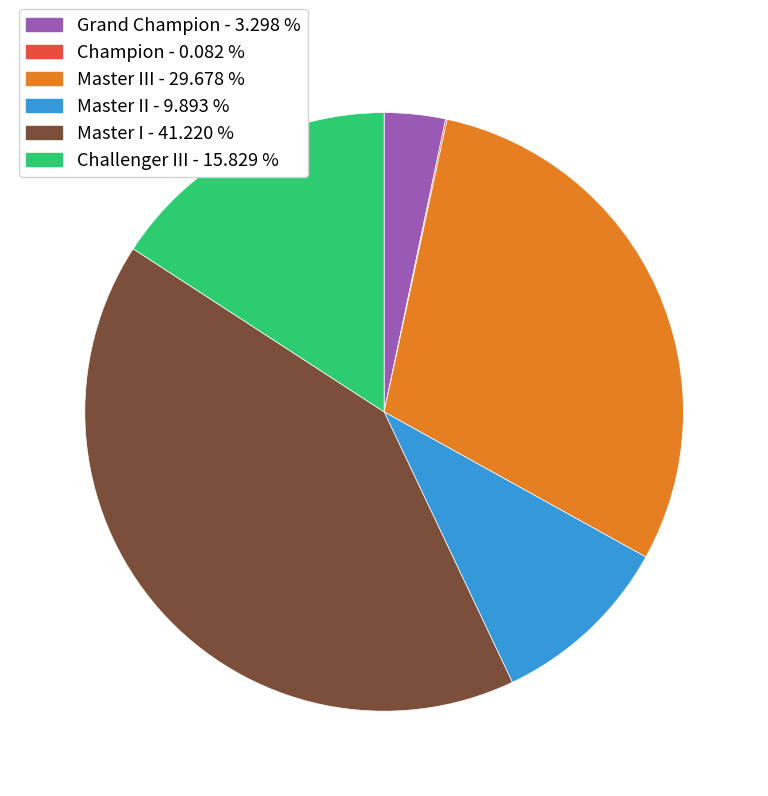

Combined, do Master I - 41.220 % and Grand Champion - 3.298 % account for over 50%?

No